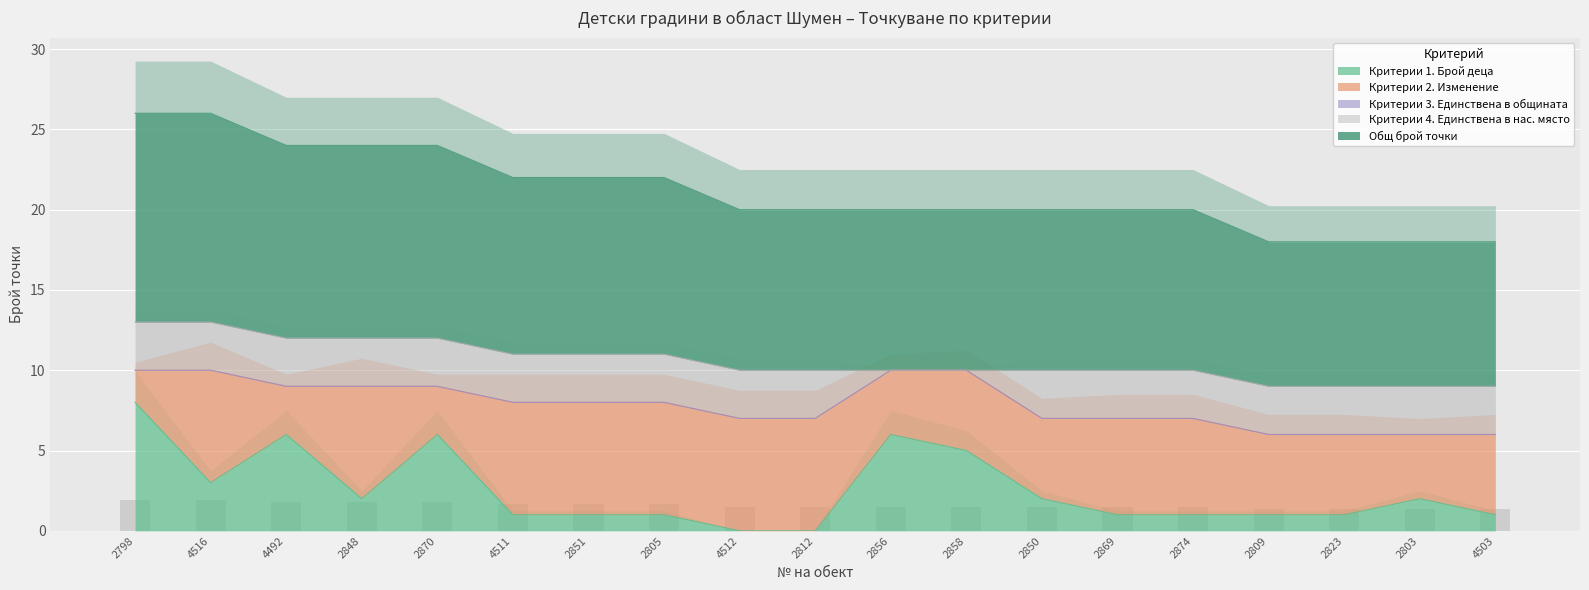

Count the Критерии 1. Брой деца values in the range 1 to 5.

13